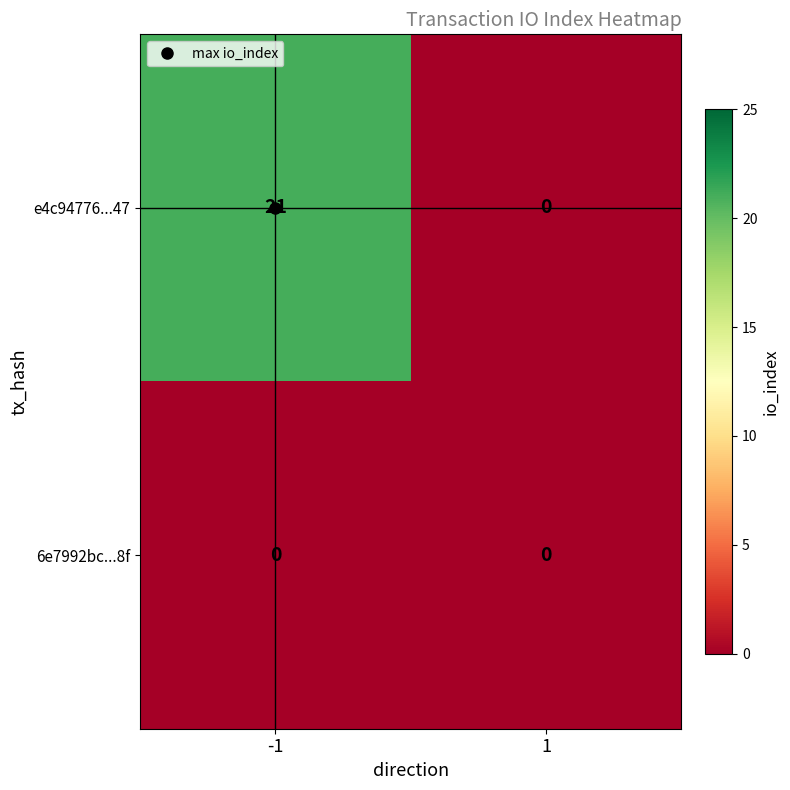

Which series has the largest total across all categories?

e4c94776...47